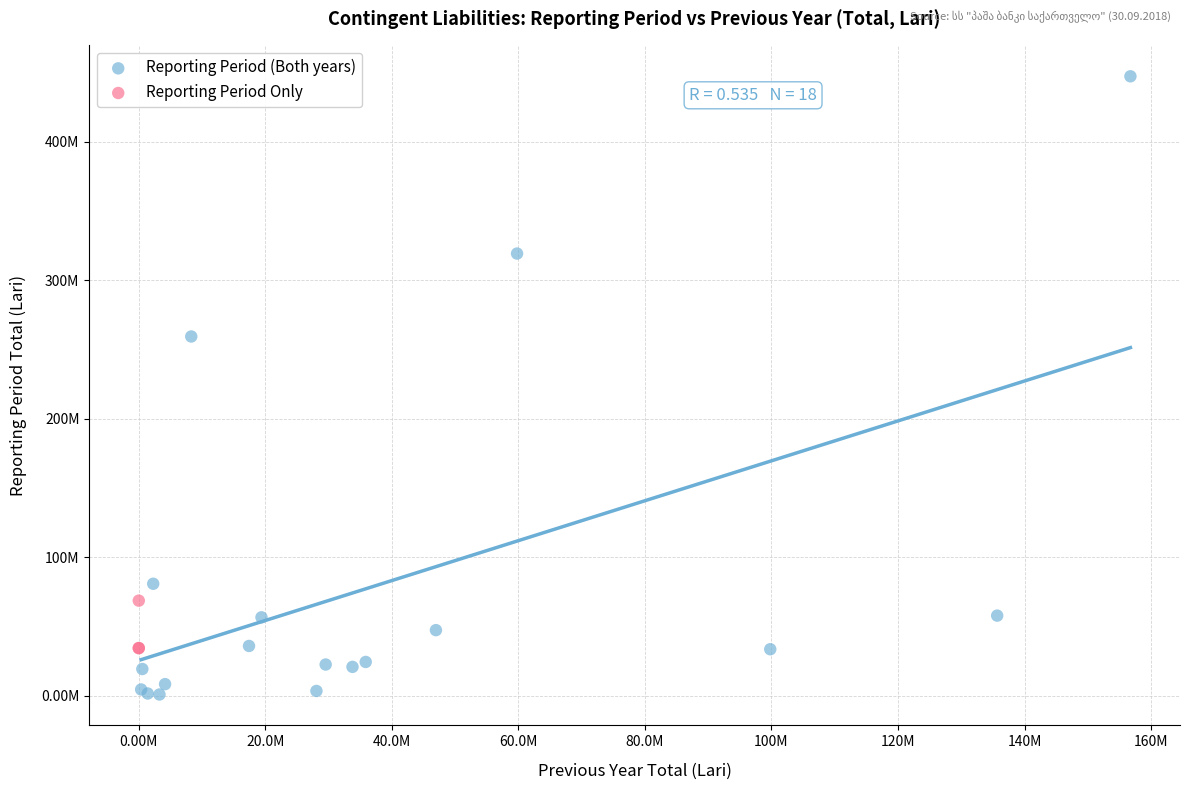

What are all the series names shown in the legend?

Reporting Period (Both years), Reporting Period Only